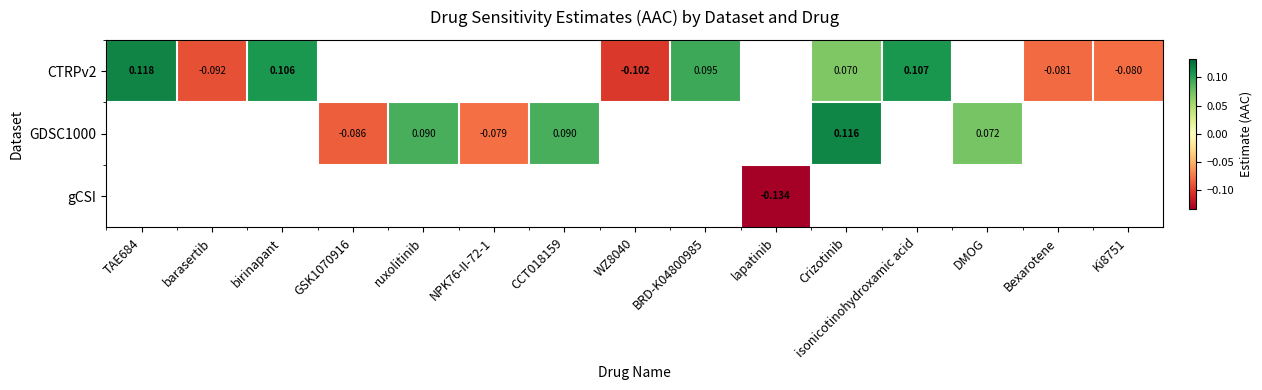

Count the number of categories in the chart.

15